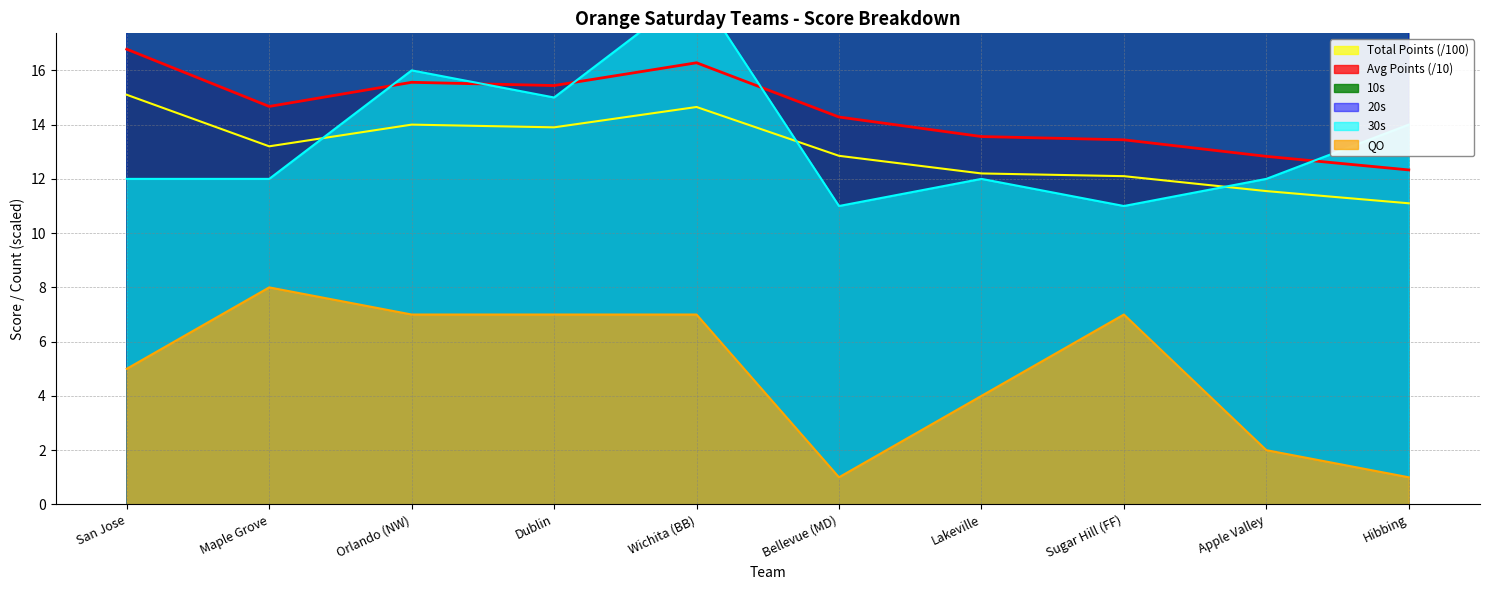

Is the value of 30s at Bellevue (MD) greater than the value of 10s at Lakeville?

No